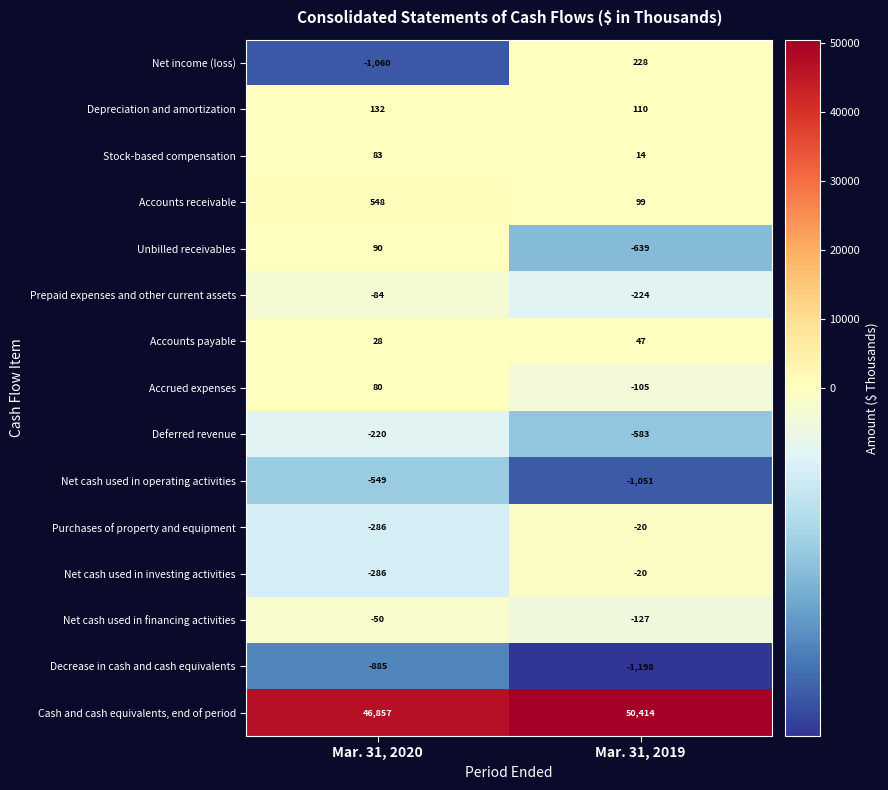

At which category is the sum across all series the highest?

Mar. 31, 2019